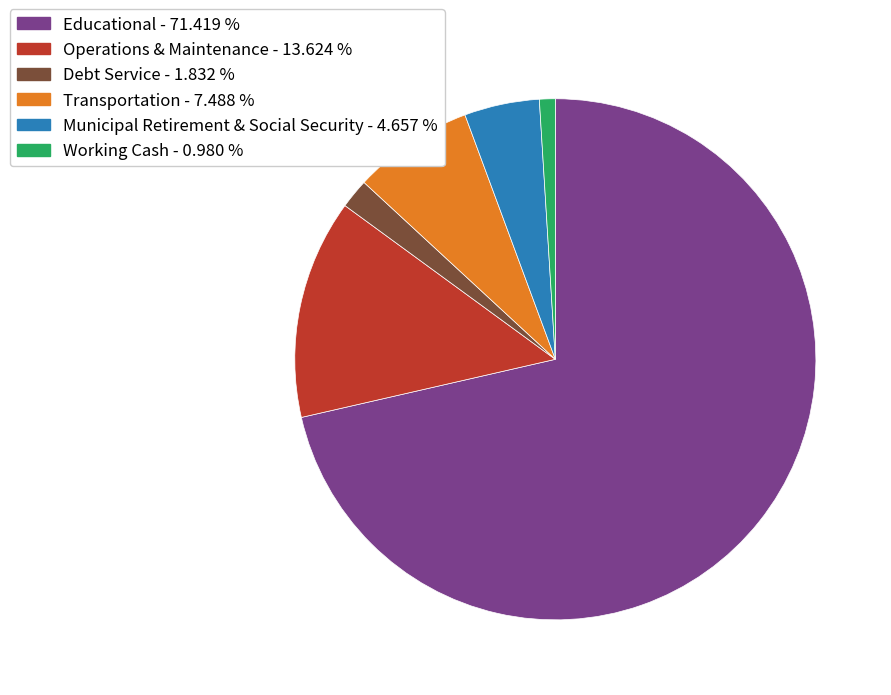

Which category accounts for the majority?

Educational